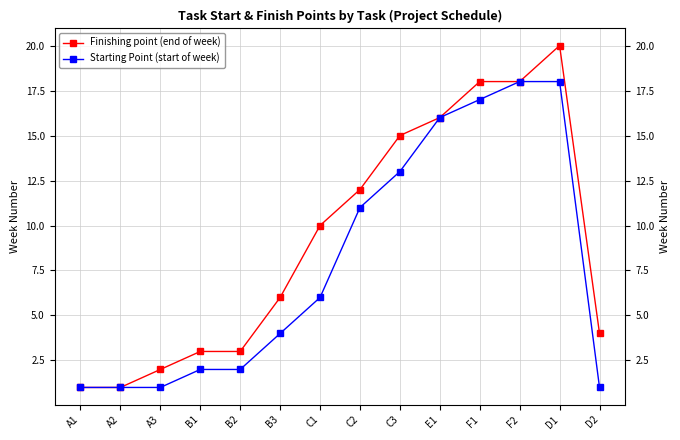

How many lines are shown in the chart?

2